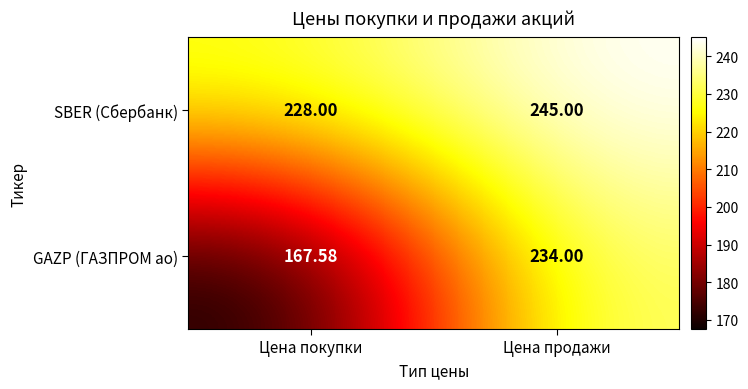

What is the total value across all series at Цена продажи?

479.0